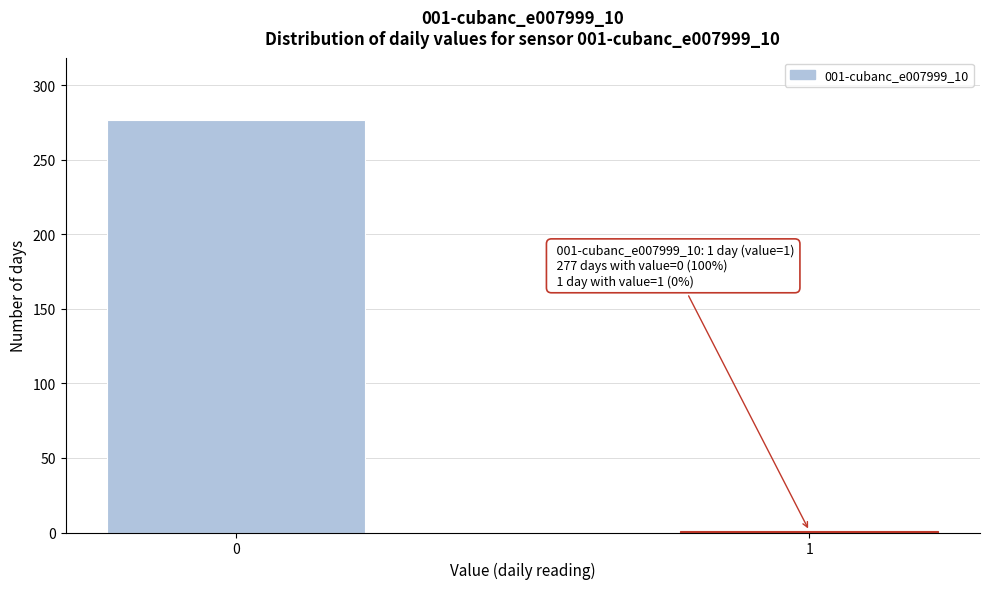

Reading left to right, list all the values displayed in this chart.

277	1